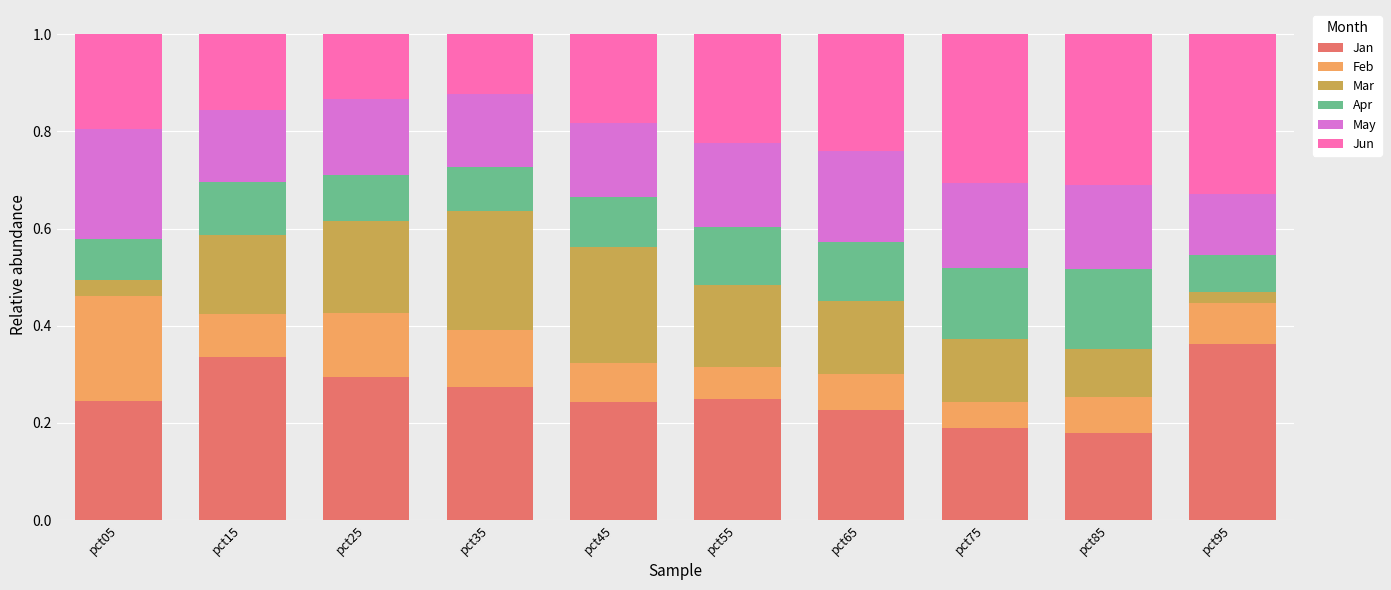

What is the total value across all series at pct25?

1.0